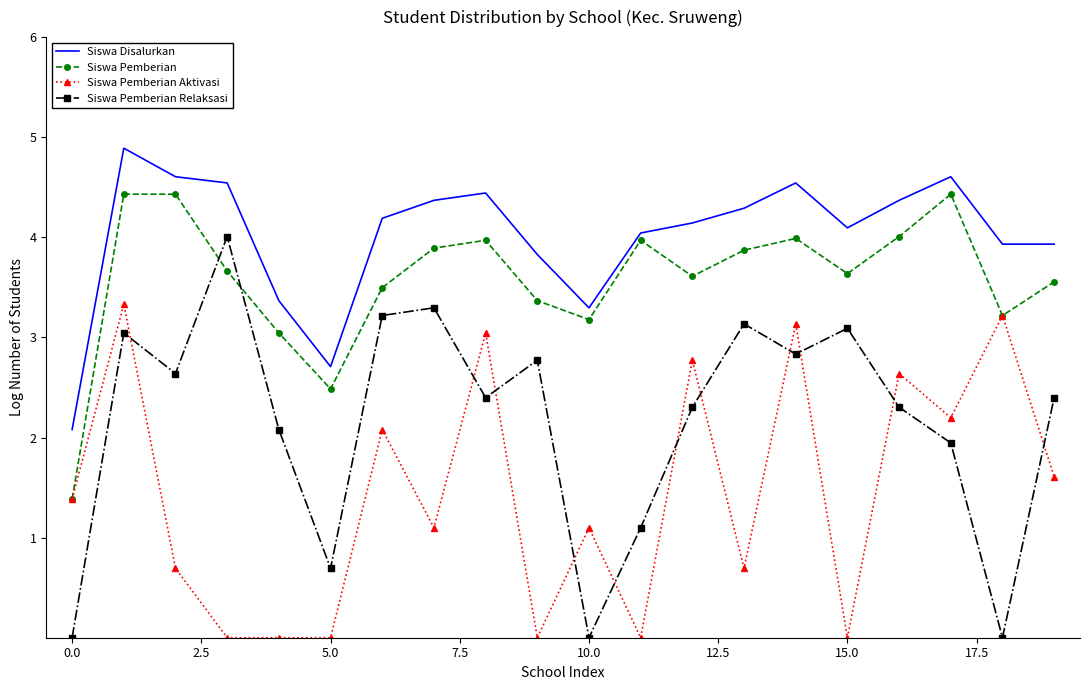

What is the maximum value for Siswa Pemberian Relaksasi?

4.0